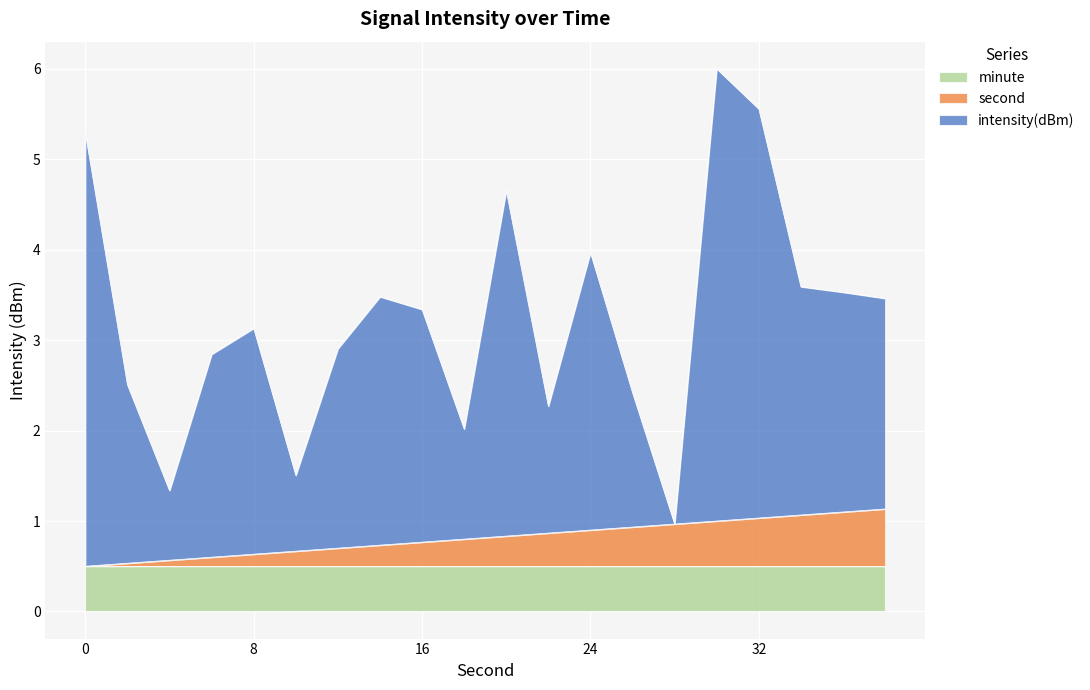

True or false: minute has a value of 0.5 at 8.

True